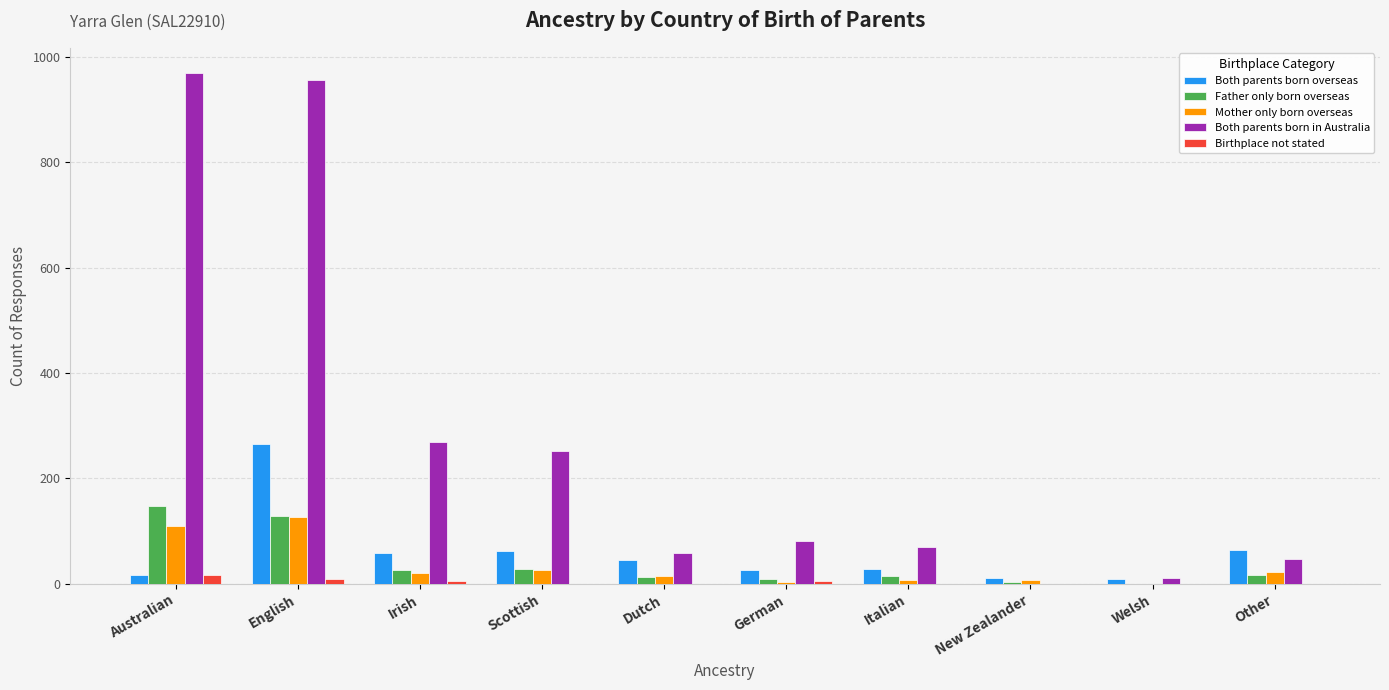

Which series changed the most between Irish and New Zealander?

Both parents born in Australia